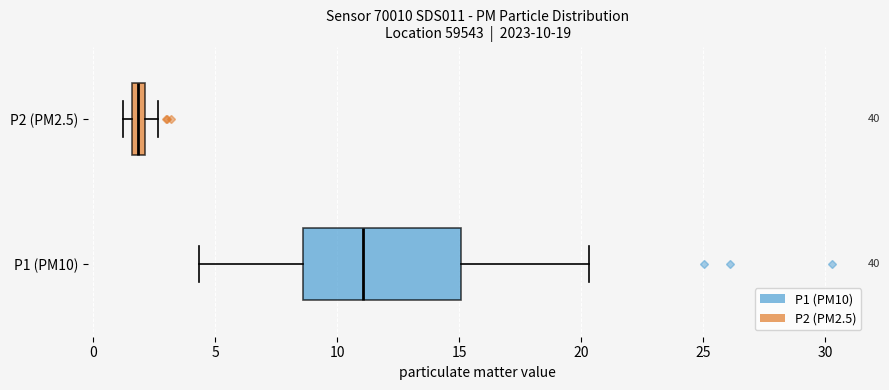

Which box is the widest, from its left edge to its right edge?

P1 (PM10)